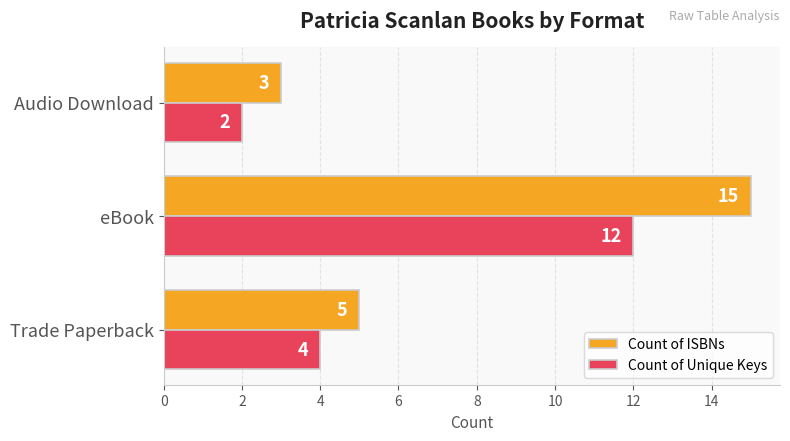

What is the greatest value displayed?

15